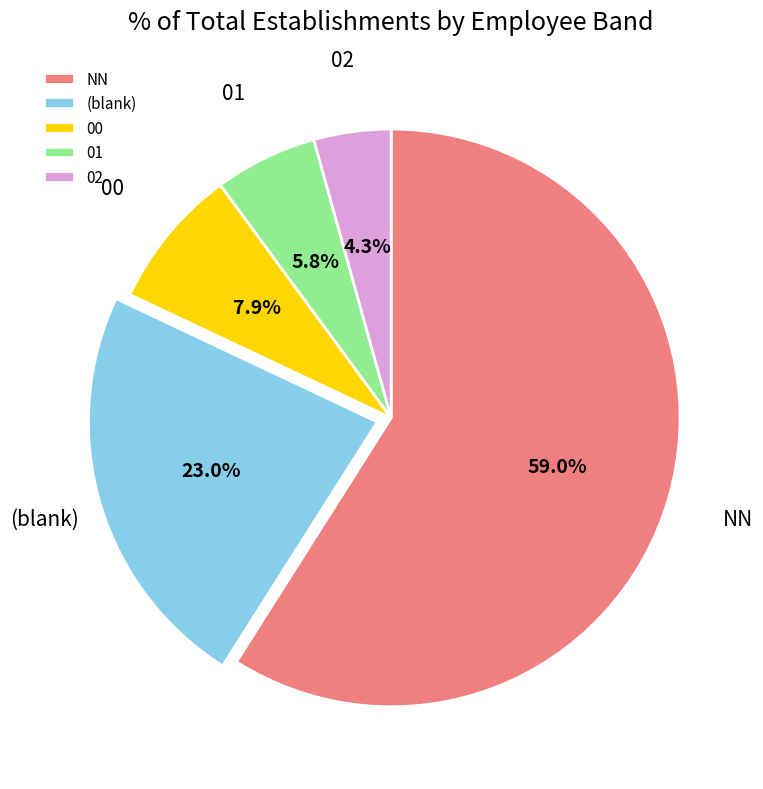

Is there a majority slice in this chart?

Yes